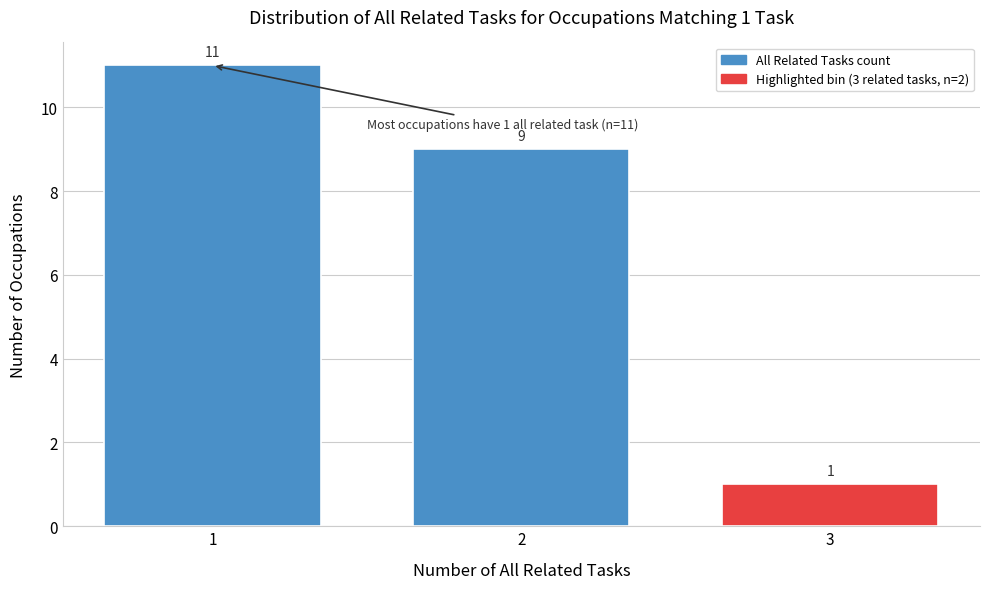

Reading right to left, extract all data points from this chart.

3=1	2=9	1=11